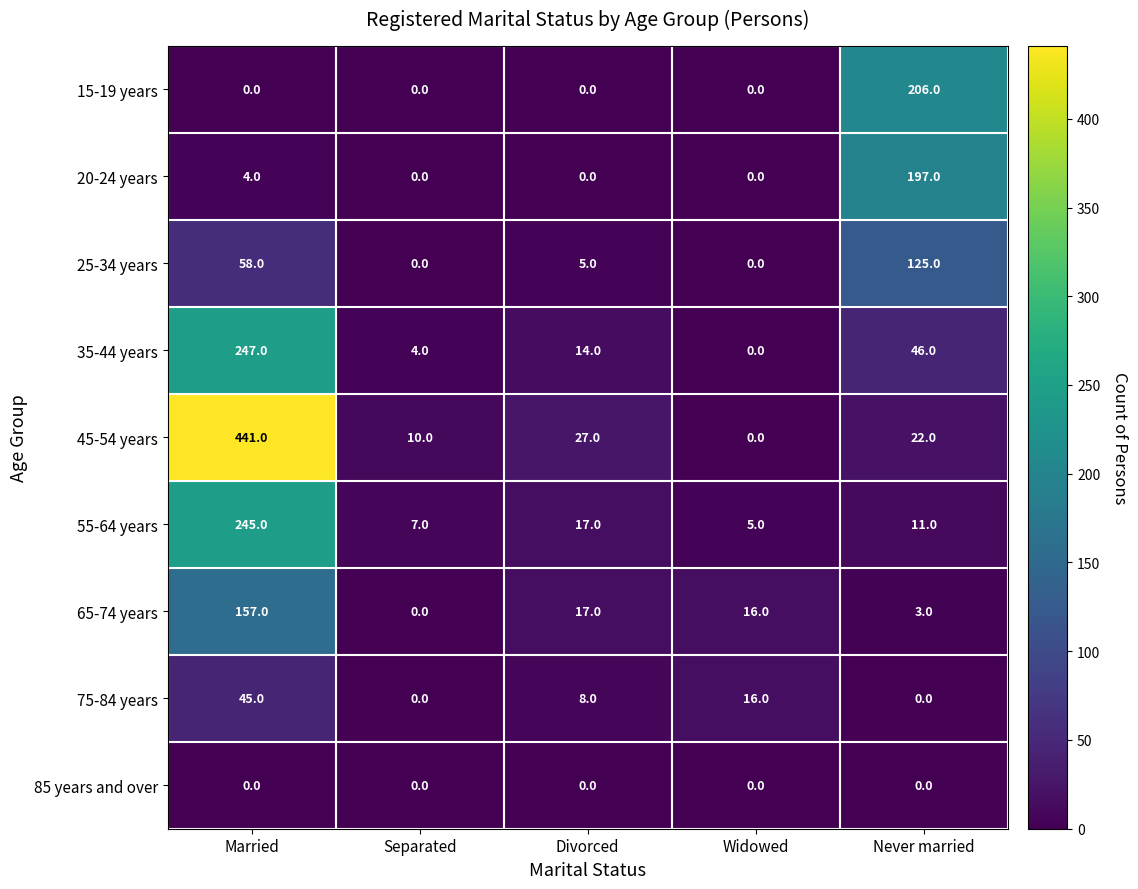

At which label does 25-34 years reach its peak?

Never married